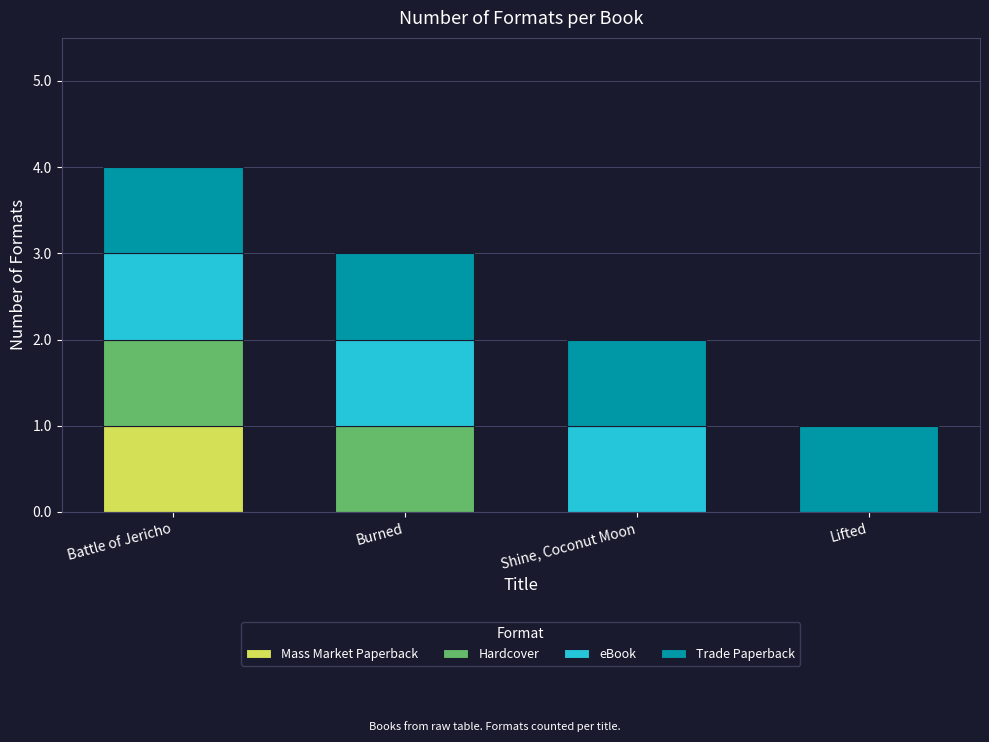

The value of Mass Market Paperback at Battle of Jericho is 2. True or false?

False